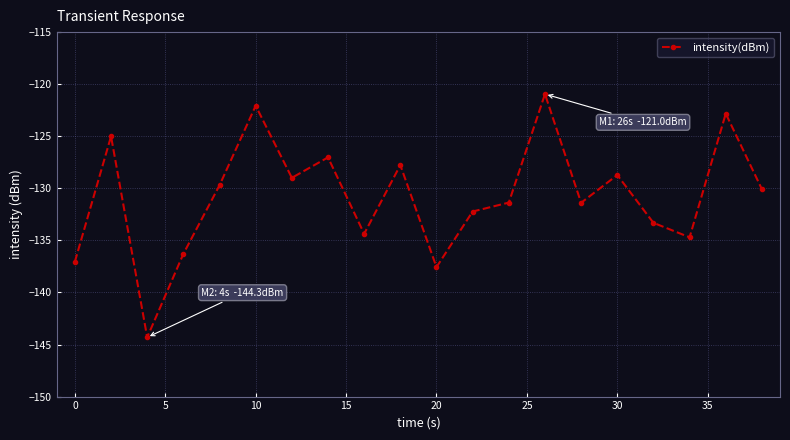

How many series are shown in this chart?

1